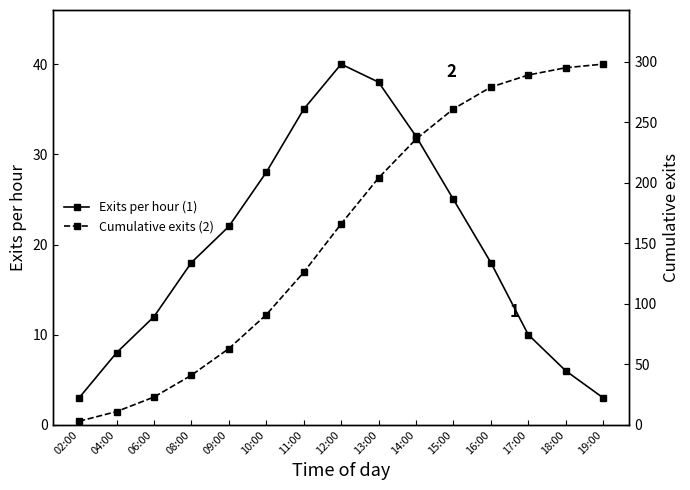

Which series has the widest spread of values?

Cumulative exits (2)